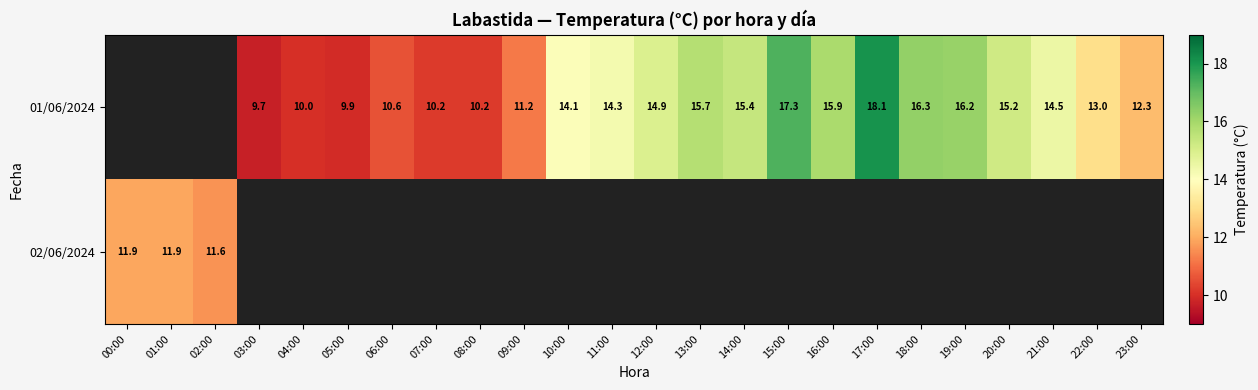

What is the difference between the 01/06/2024 values at 03:00 and 21:00?

4.8